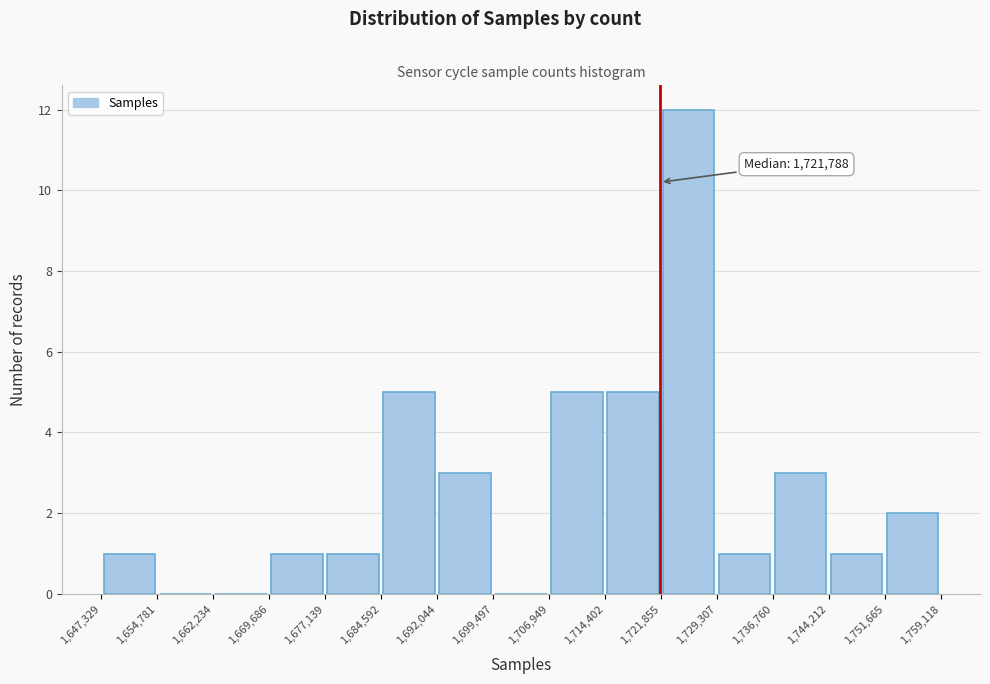

Over which range of the x-axis is the bar tallest?

1,721,855 to 1,729,307